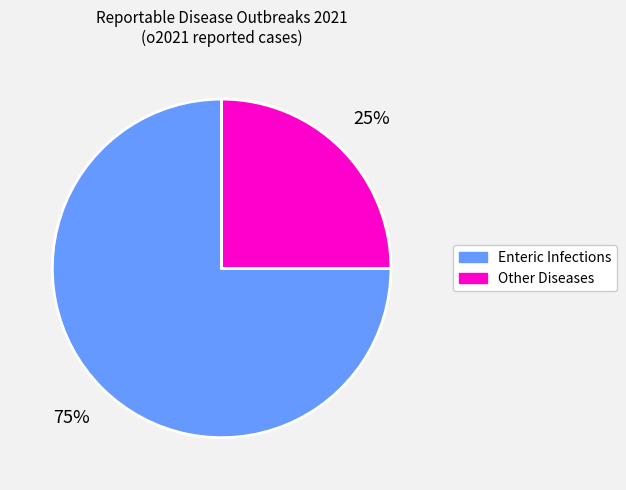

Count the number of slices in the pie.

2